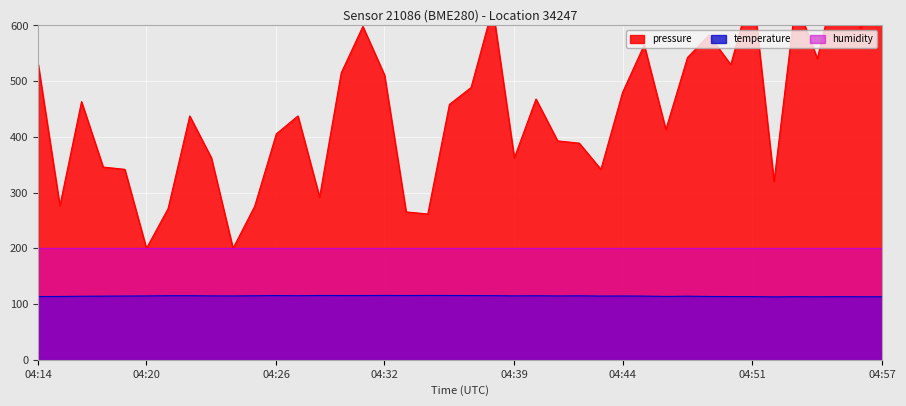

List the labels in order of temperature value, largest first.

04:32, 04:34, 04:29, 04:35, 04:26, 04:30, 04:31, 04:33, 04:37, 04:38, 04:21, 04:22, 04:28, 04:25, 04:40, 04:42, 04:23, 04:39, 04:20, 04:24, 04:41, 04:44, 04:19, 04:43, 04:45, 04:17, 04:47, 04:16, 04:46, 04:15, 04:49, 04:14, 04:50, 04:51, 04:53, 04:55, 04:56, 04:57, 04:54, 04:52